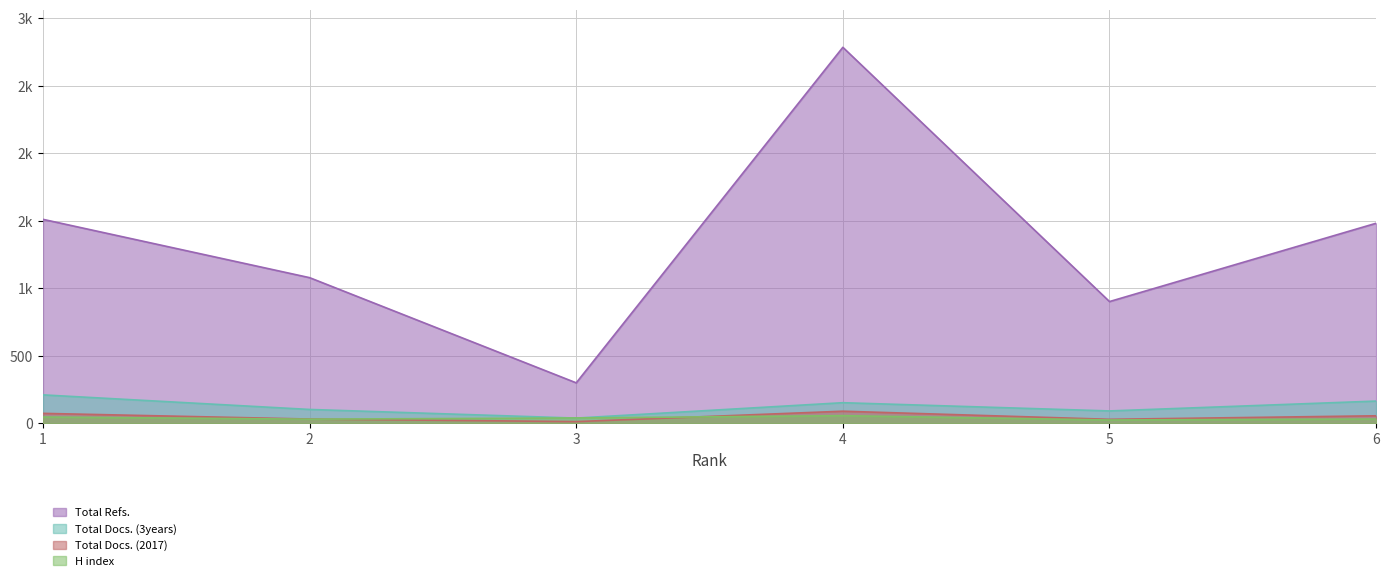

True or false: Total Docs. (2017) and Total Refs. cross at least once.

False